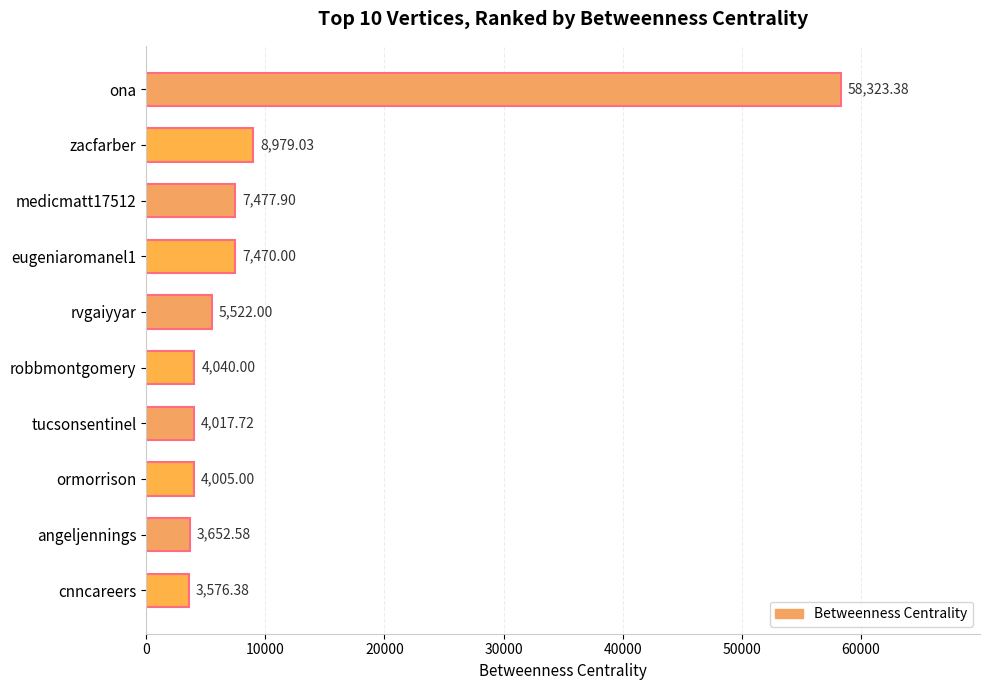

How many data points are less than 5522?

5